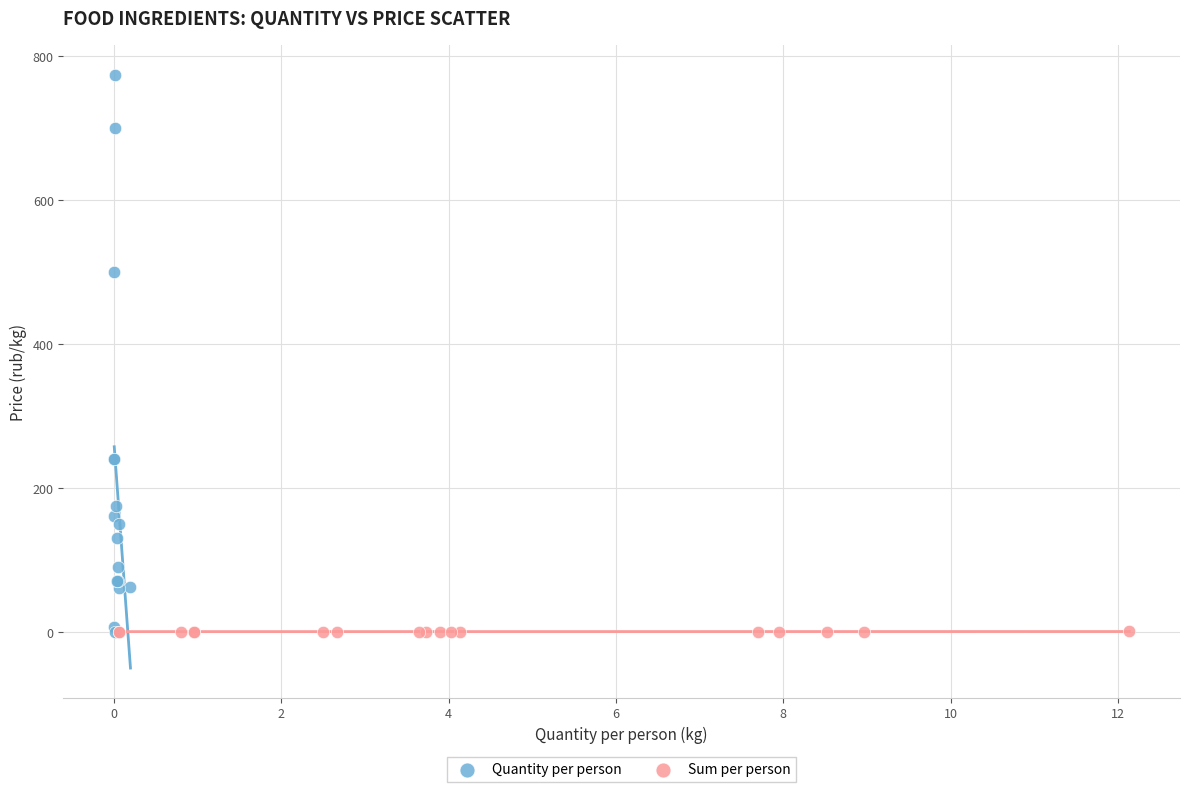

What are all the series names shown in the legend?

Quantity per person, Sum per person